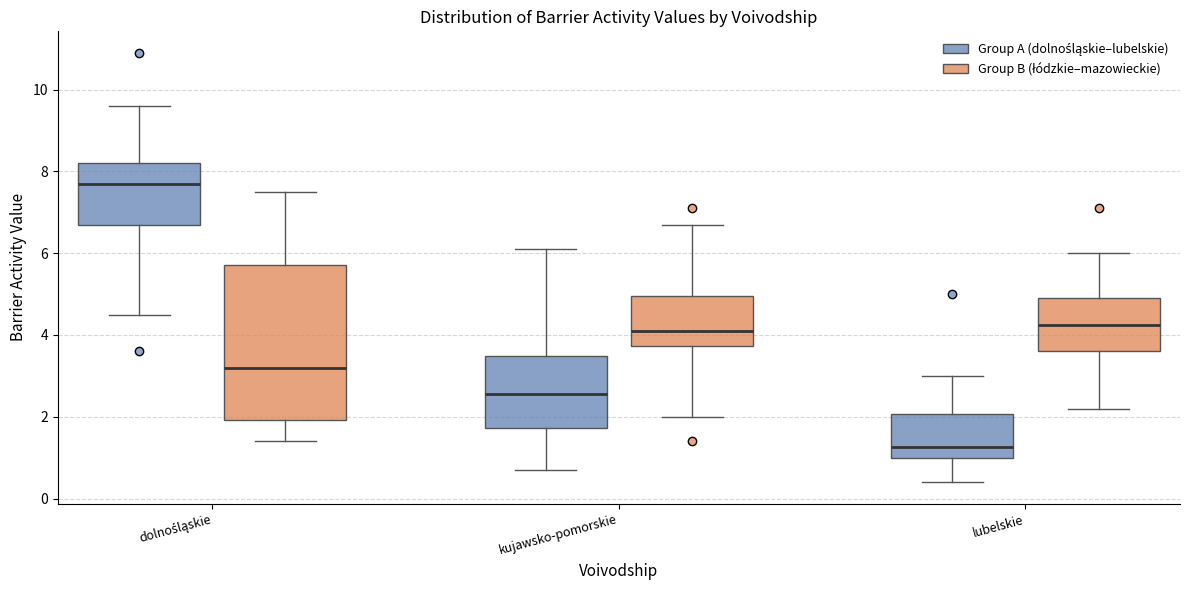

Reading left to right, read every box against the y-axis: the position of its median line, the range the box covers, and the ends of its whiskers. The values are not printed on the chart, so give them approximately, as read against the axis.

dolnośląskie (Group A (dolnośląskie–lubelskie)): median 7.8, box 6.8 to 8.2, whiskers 4.6 to 9.6
dolnośląskie (Group B (łódzkie–mazowieckie)): median 3.2, box 2.0 to 5.8, whiskers 1.4 to 7.6
kujawsko-pomorskie (Group A (dolnośląskie–lubelskie)): median 2.6, box 1.8 to 3.4, whiskers 0.8 to 6.2
kujawsko-pomorskie (Group B (łódzkie–mazowieckie)): median 4.2, box 3.8 to 5.0, whiskers 2.0 to 6.8
lubelskie (Group A (dolnośląskie–lubelskie)): median 1.2, box 1.0 to 2.0, whiskers 0.4 to 3.0
lubelskie (Group B (łódzkie–mazowieckie)): median 4.2, box 3.6 to 5.0, whiskers 2.2 to 6.0